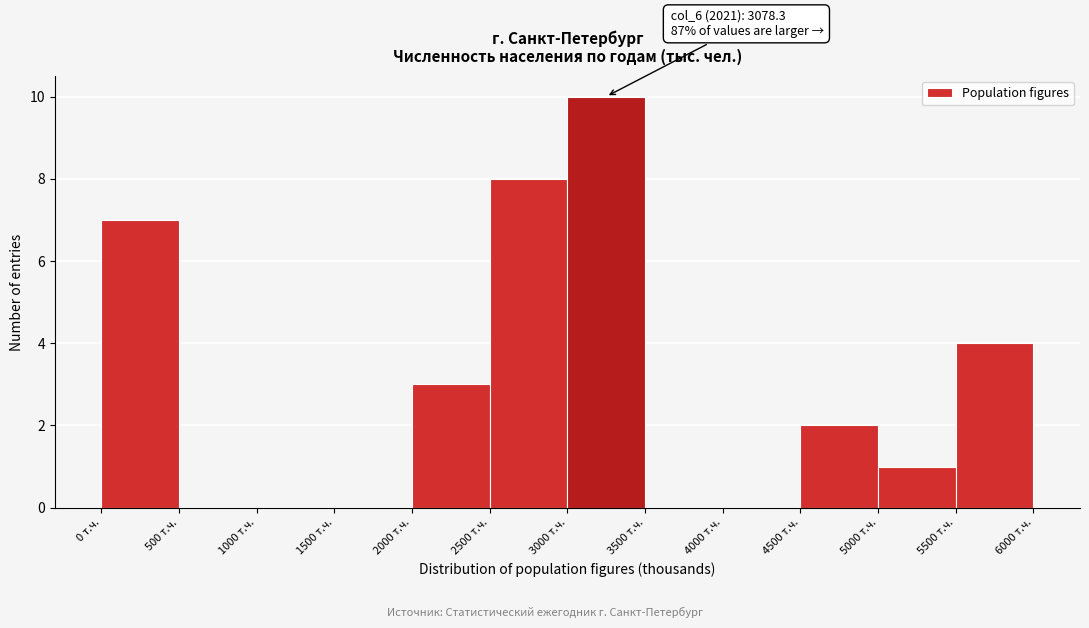

Which range on the x-axis has the tallest bar?

3000 to 3500